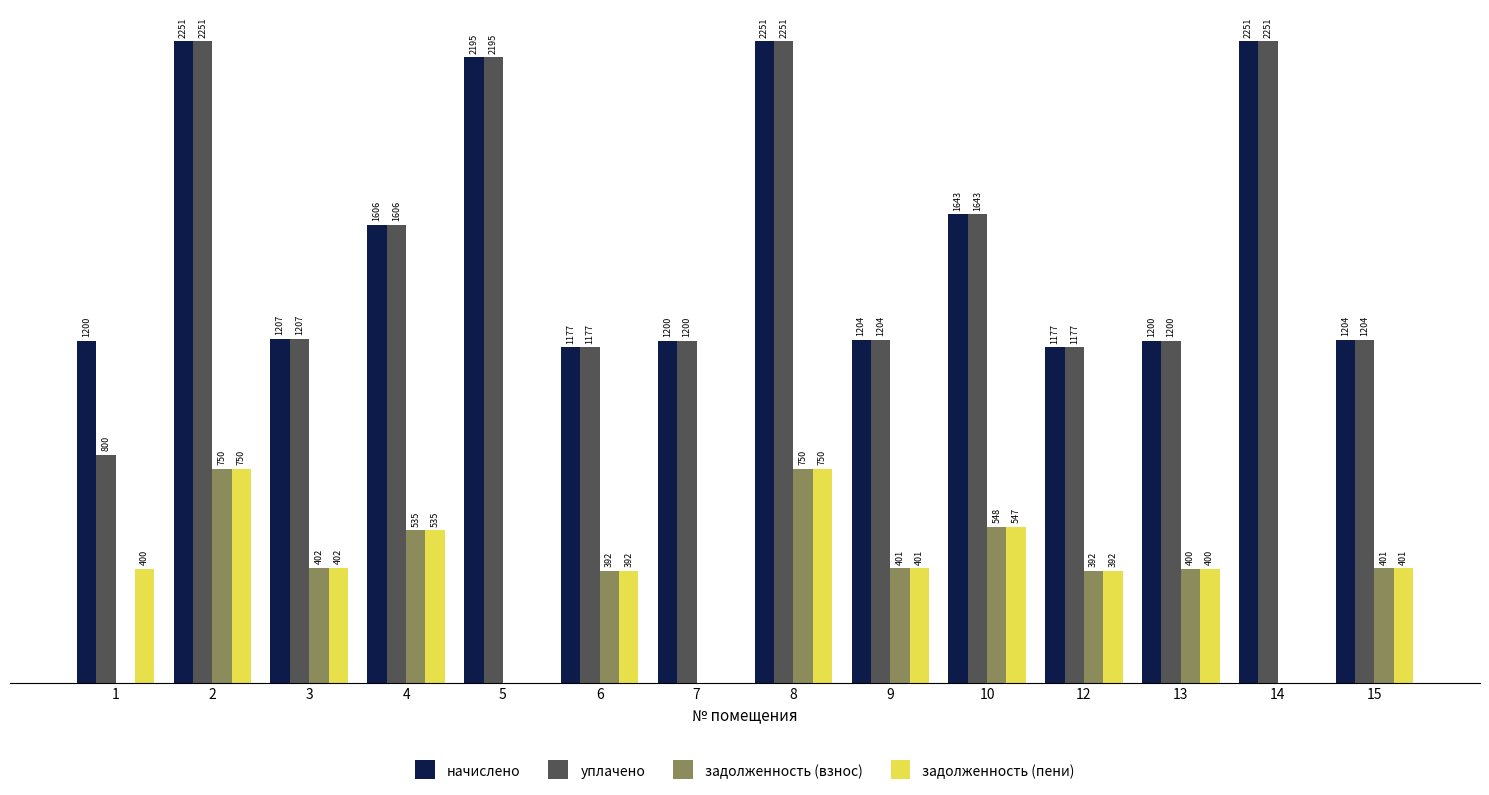

Which series has the largest total across all categories?

начислено